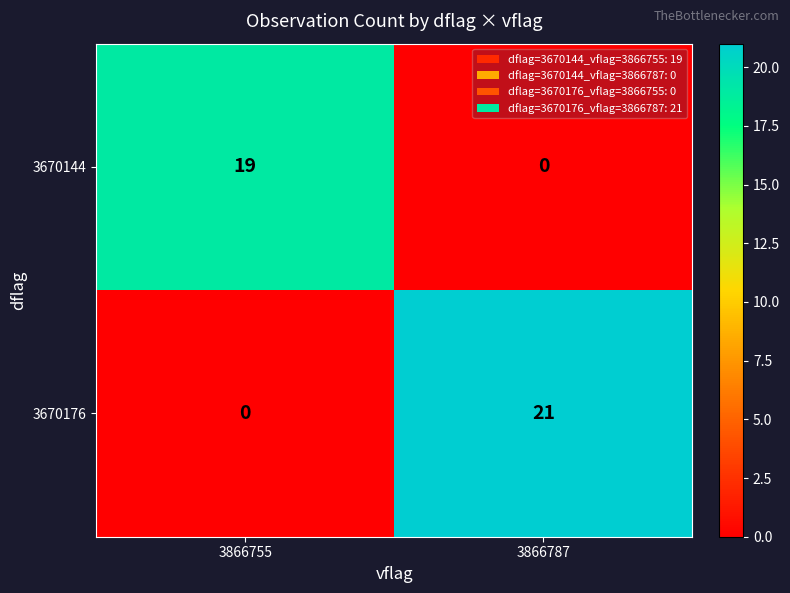

What is the maximum value for 3670176?

21